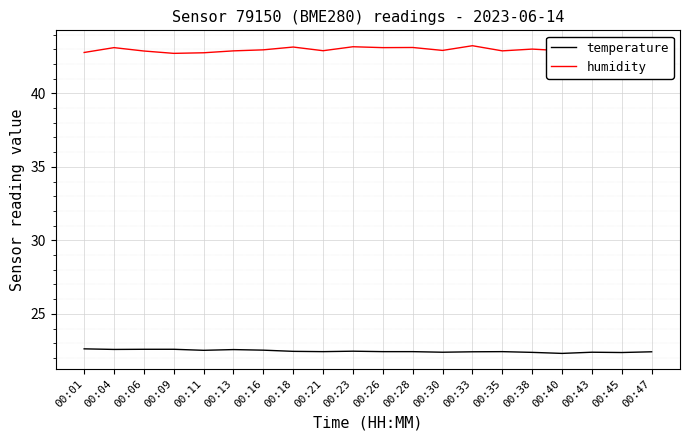

The value of temperature at 00:28 is 22.4. True or false?

True